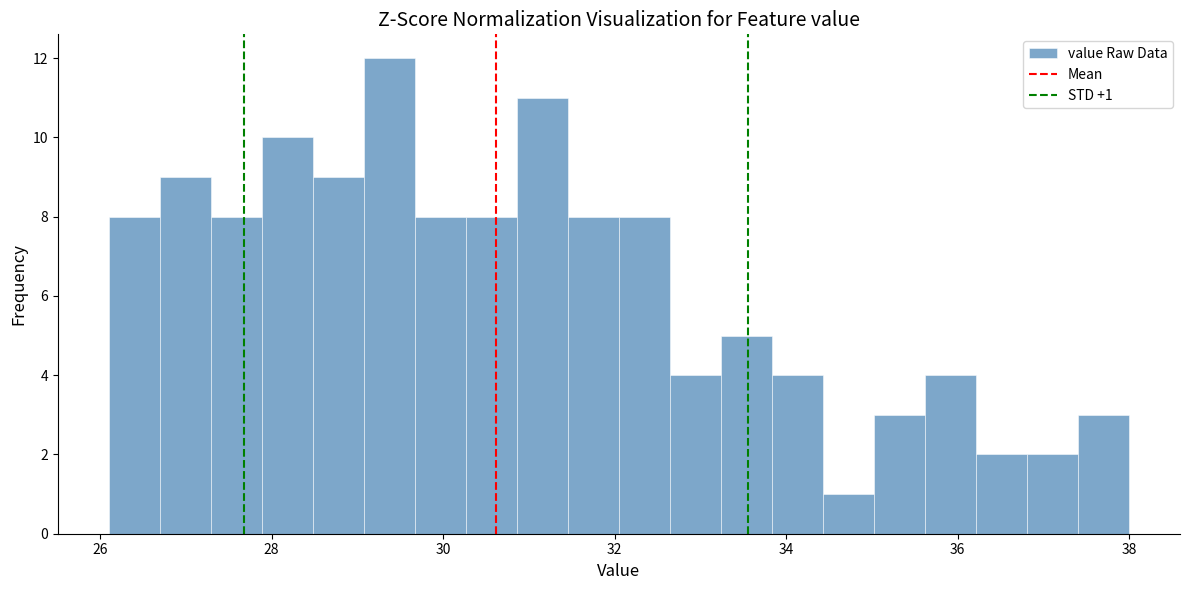

Read against the x-axis, roughly where is the centre of the tallest bar?

29.4